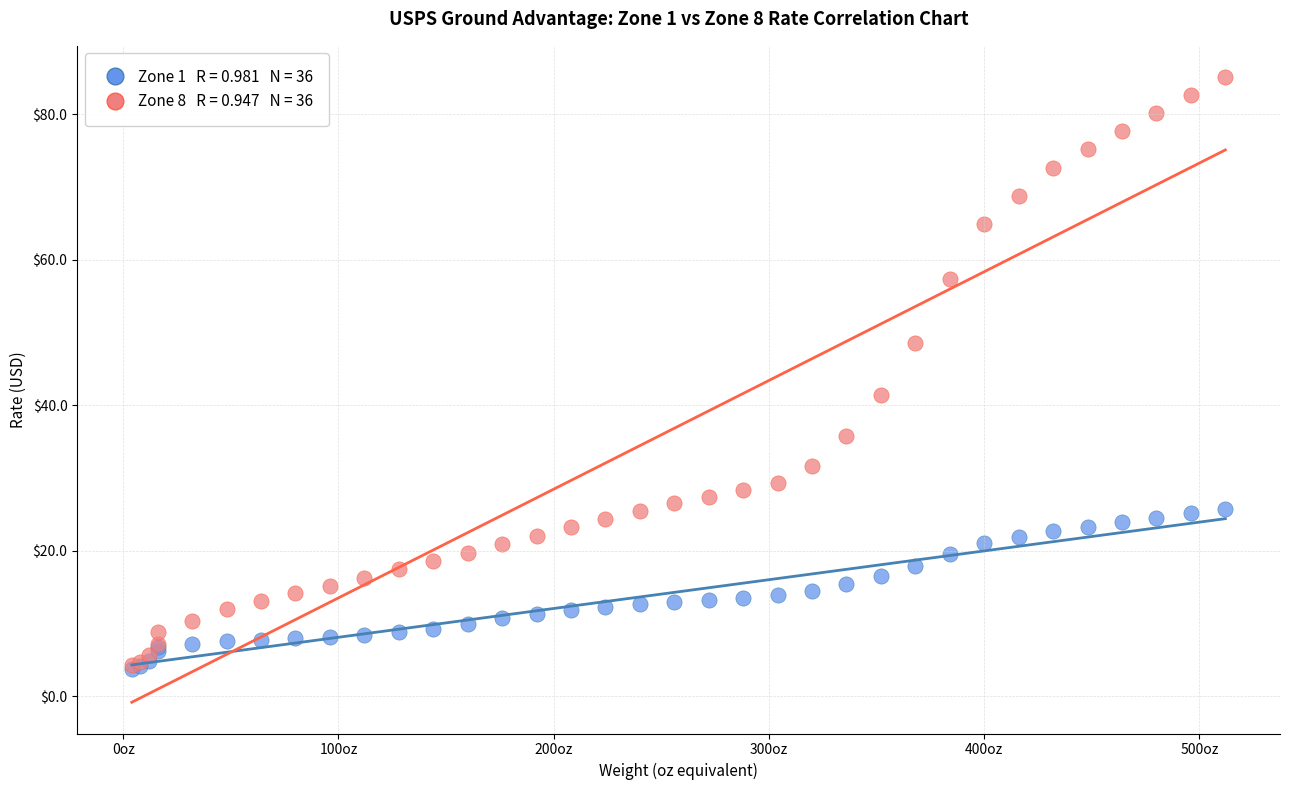

Across all series, what Y value is closest to 44?

41.4